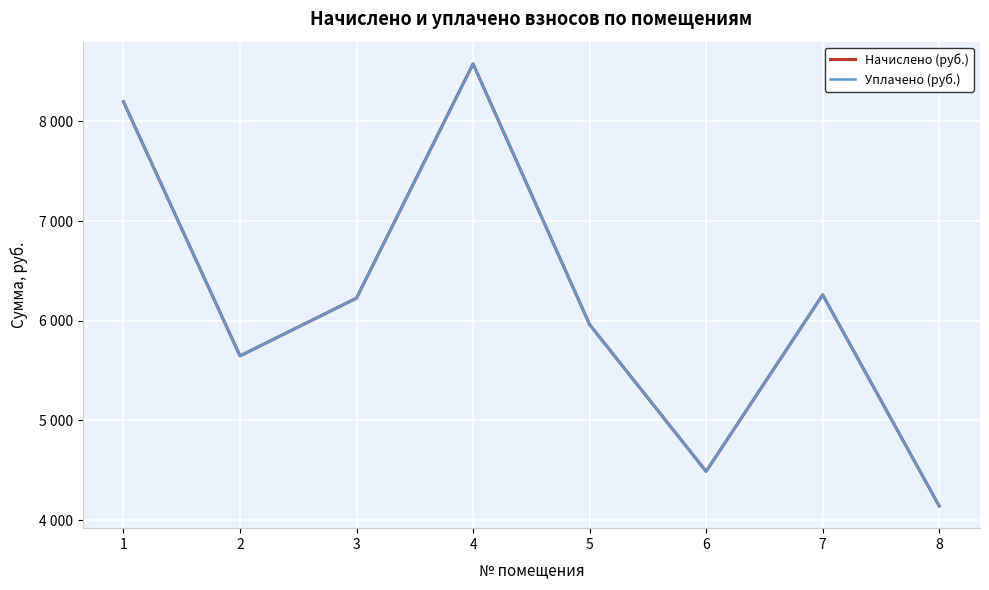

True or false: Начислено (руб.) and Уплачено (руб.) cross at least once.

False